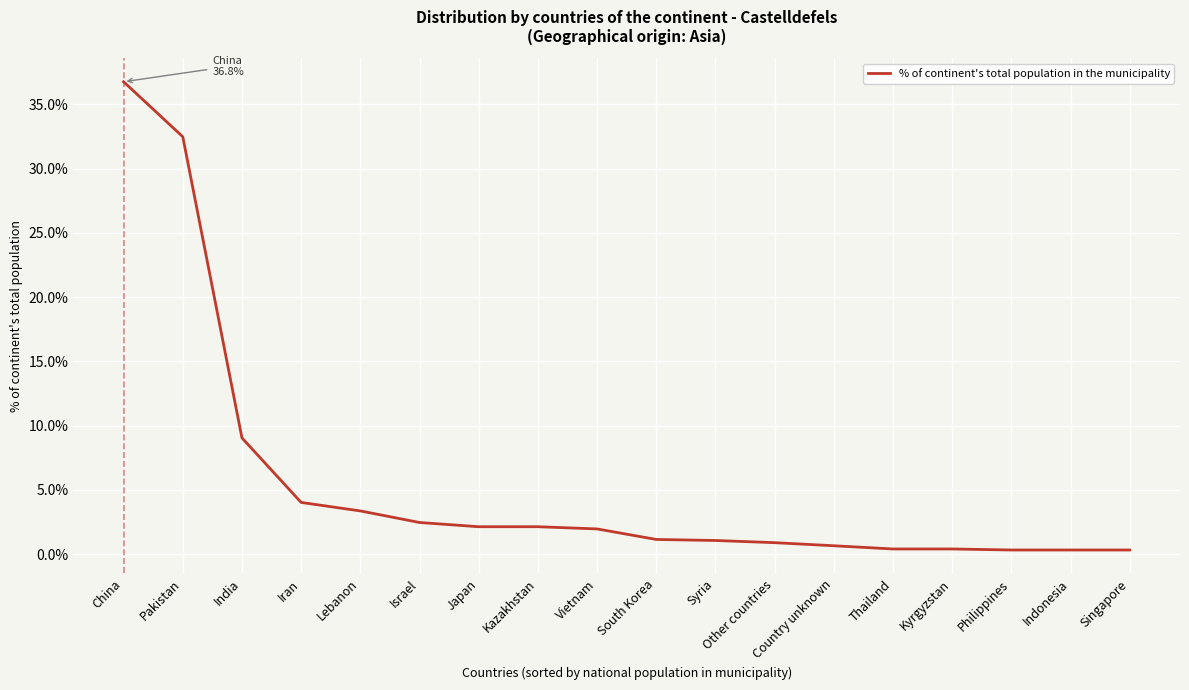

At which label is the value closest to 18?

India